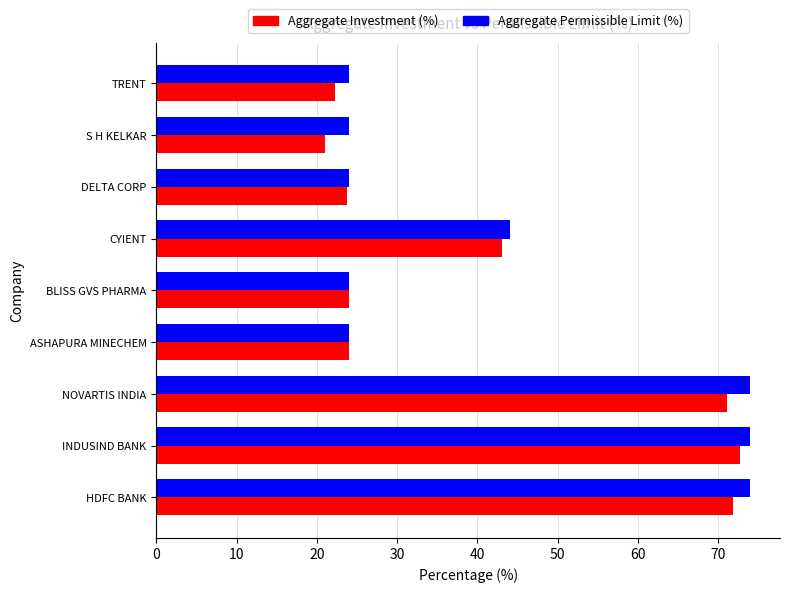

At which label is Aggregate Investment (%) closest to 46?

CYIENT